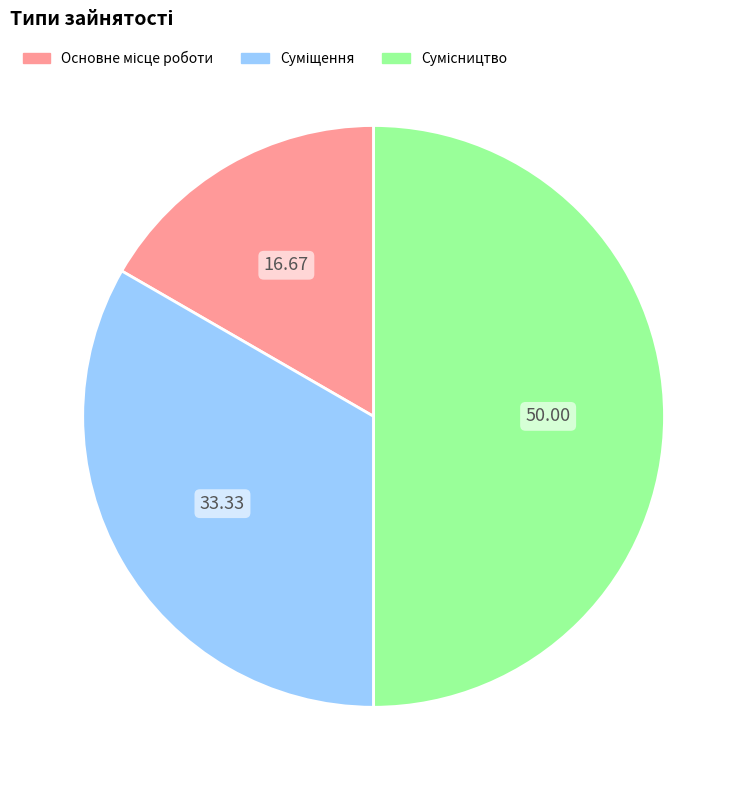

Which slice is the smallest?

Основне місце роботи